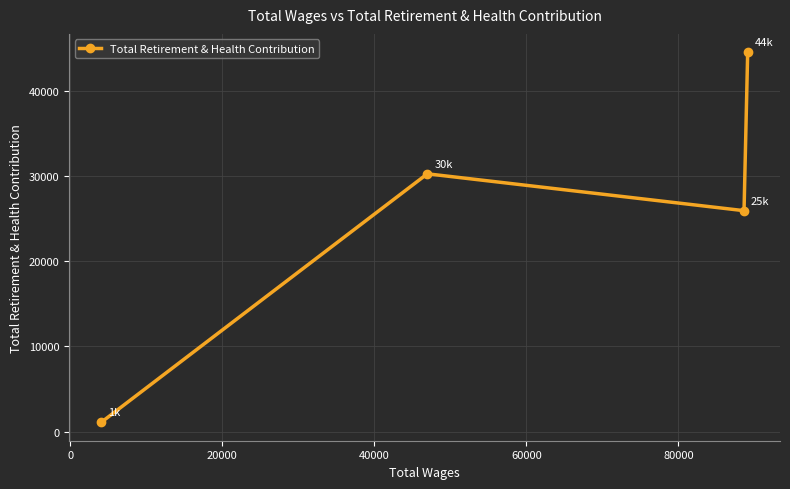

What is the average value?

25449